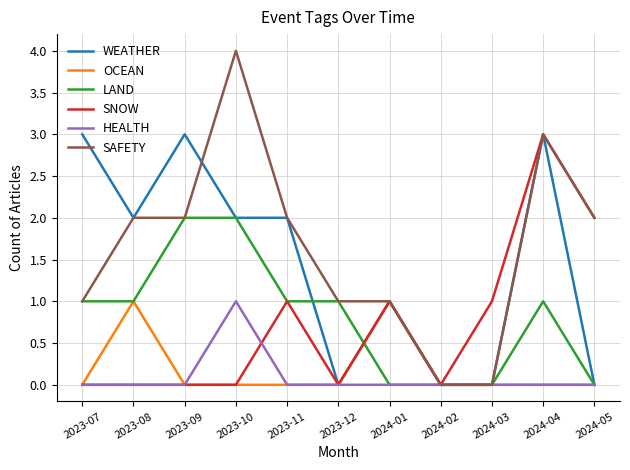

What is the difference between the second highest and minimum values in the SNOW series?

2